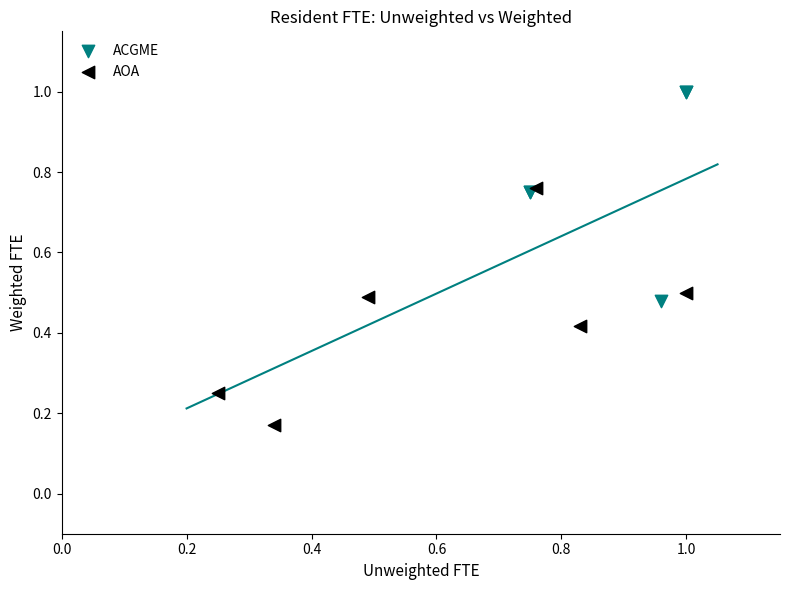

Which series contains the lowest Y value?

AOA